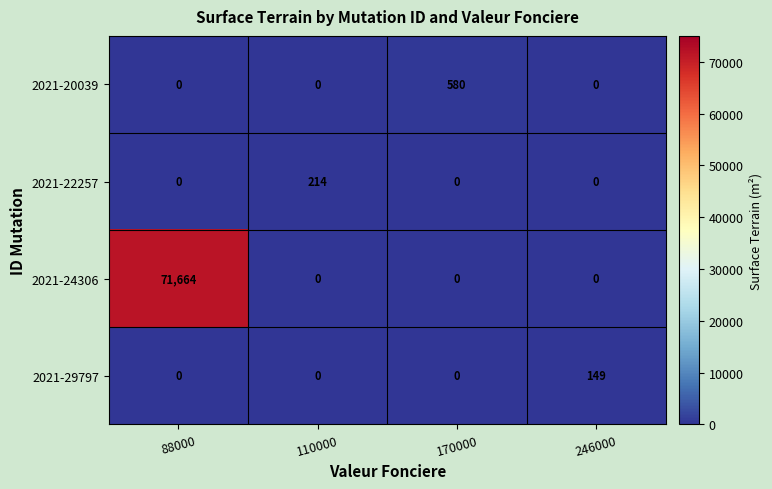

What is the average value of the 2021-20039 series?

145